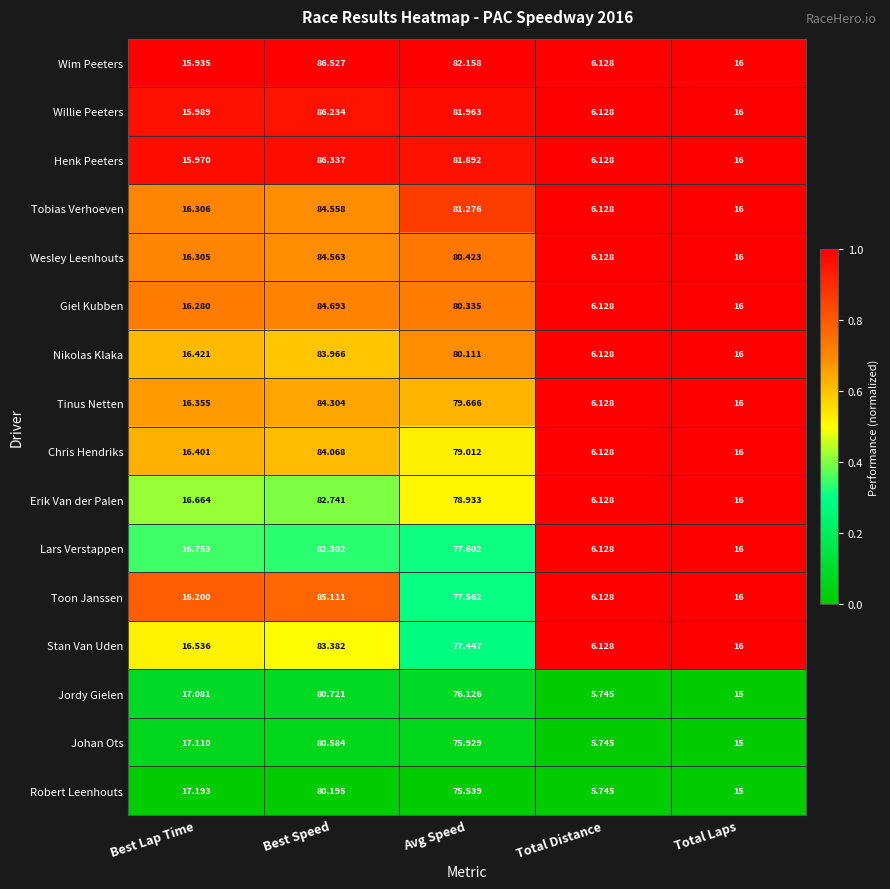

Count the number of categories in the chart.

5